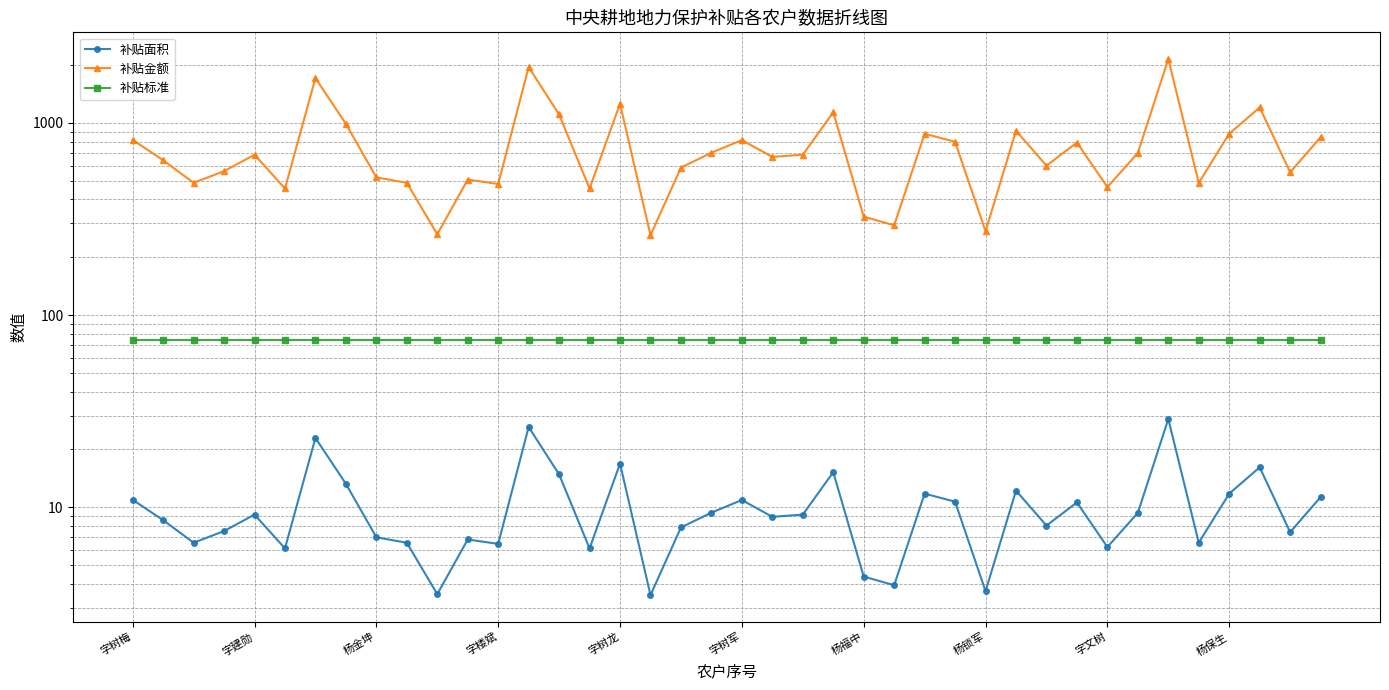

Where does the 补贴金额 series first go above 683?

字树梅